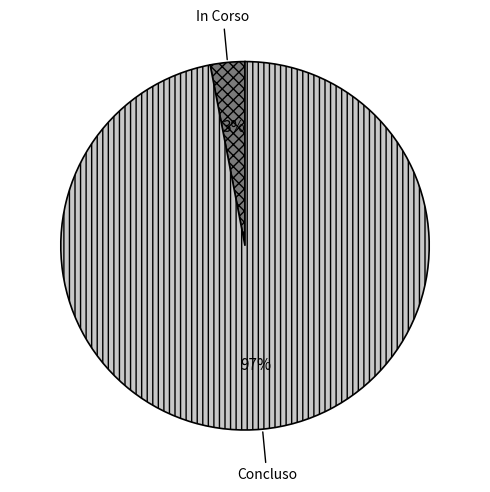

Which has a higher value, Concluso or In Corso?

Concluso